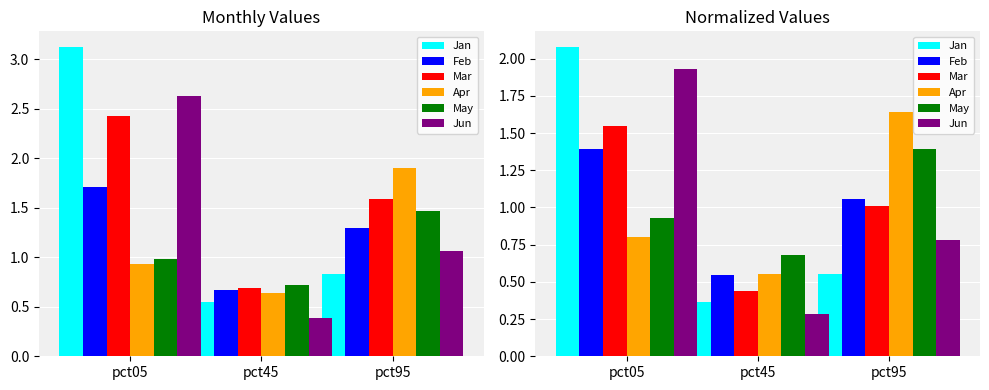

At how many categories does at least one series exceed 1?

2